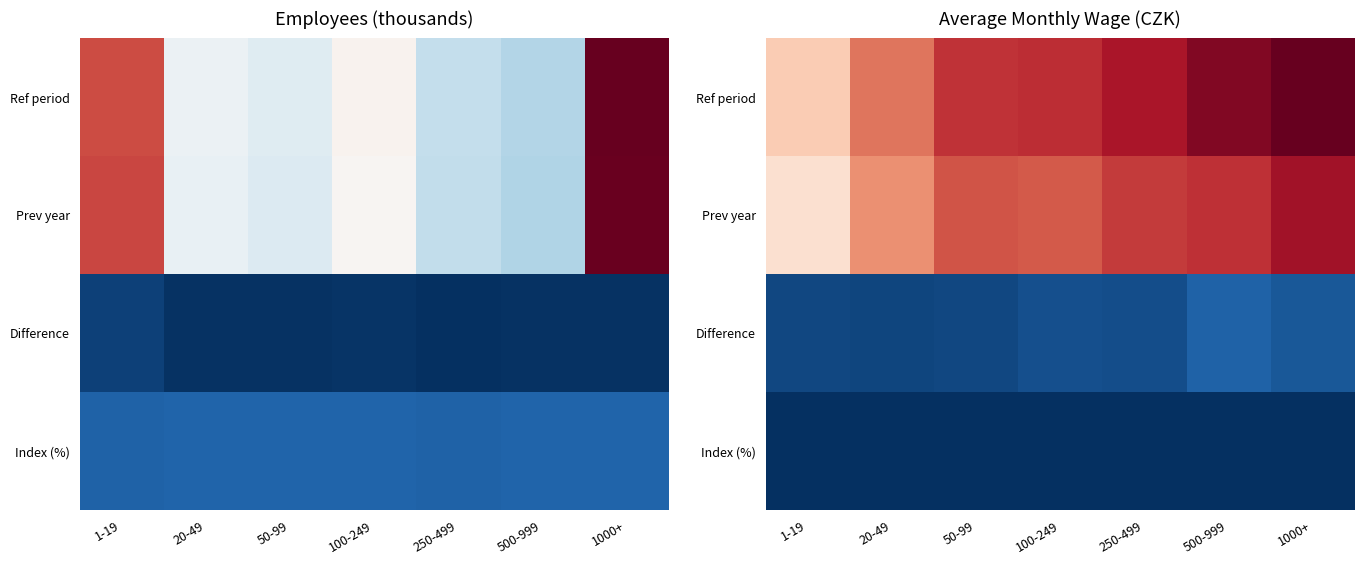

Rank the series at 500-999 from highest to lowest value.

Ref period, Prev year, Difference, Index (%)